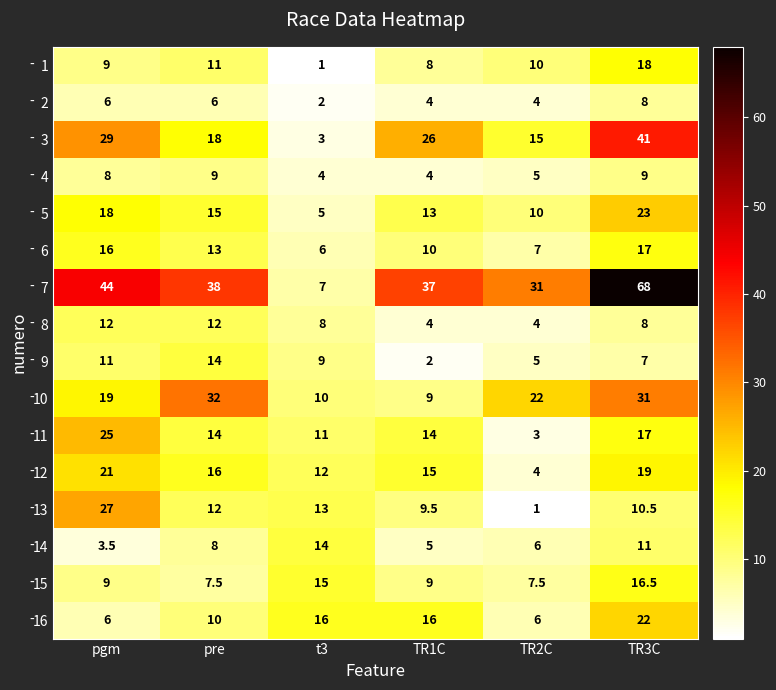

Read the 9 value at pgm.

11.0